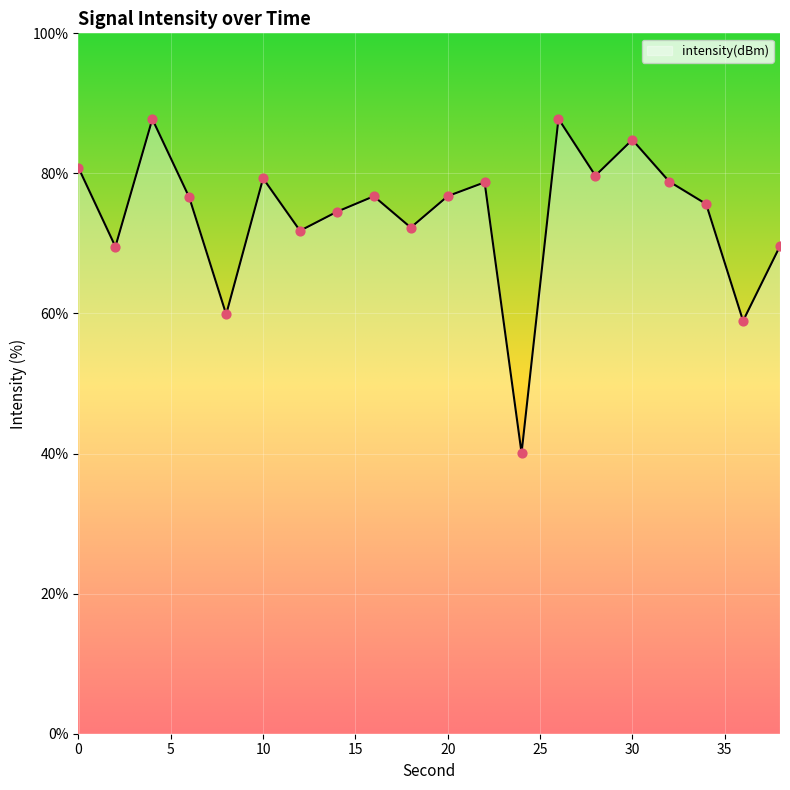

What is the difference between the maximum and minimum values?

47.7